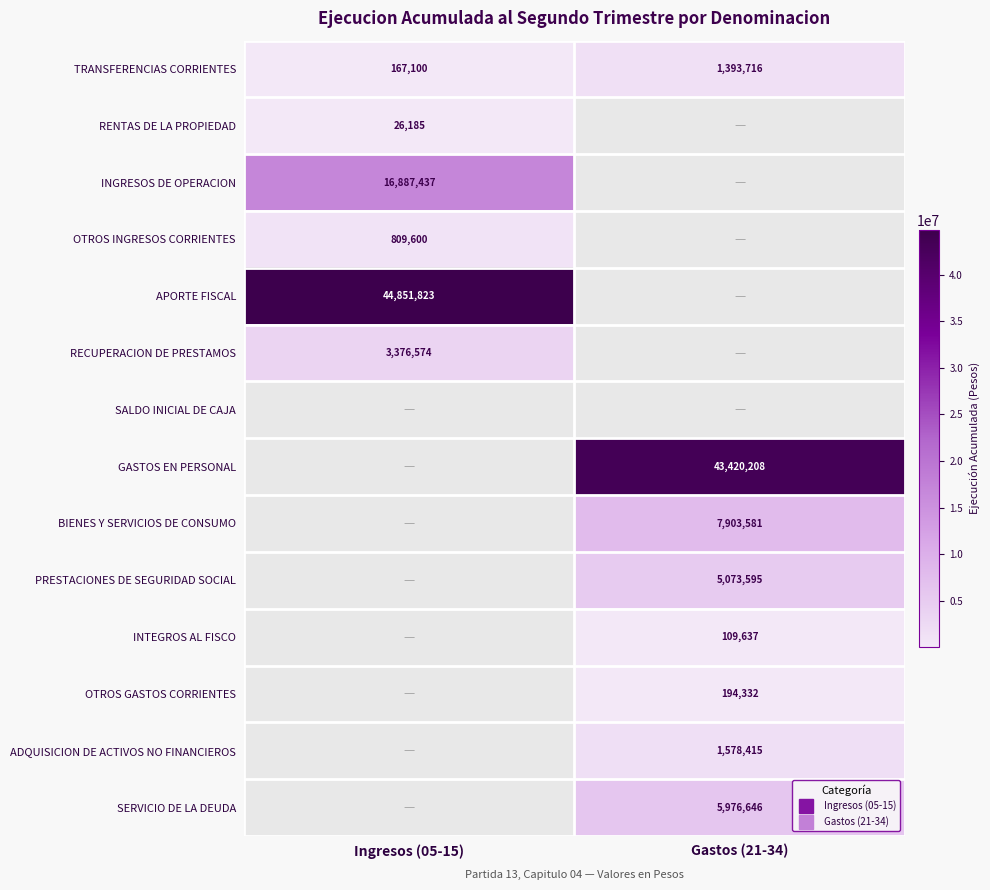

The value of INGRESOS DE OPERACION at Ingresos (05-15) is 16887437.0. True or false?

True